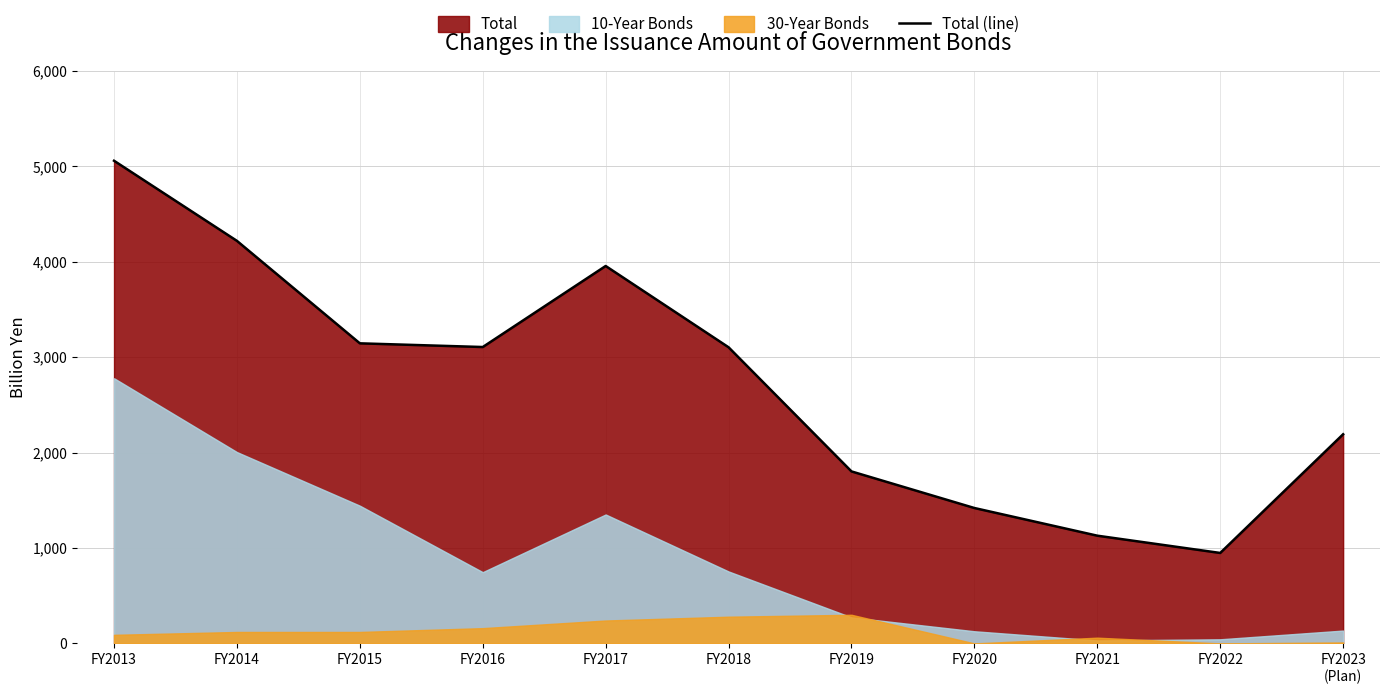

Reading left to right, what are all the values shown in this chart?

FY2013=5059.7	FY2014=4219.7	FY2015=3145.6	FY2016=3106.9	FY2017=3956.4	FY2018=3104.1	FY2019=1802.9	FY2020=1419.3	FY2021=1129.2	FY2022=948.1	FY2023
(Plan)=2192.5